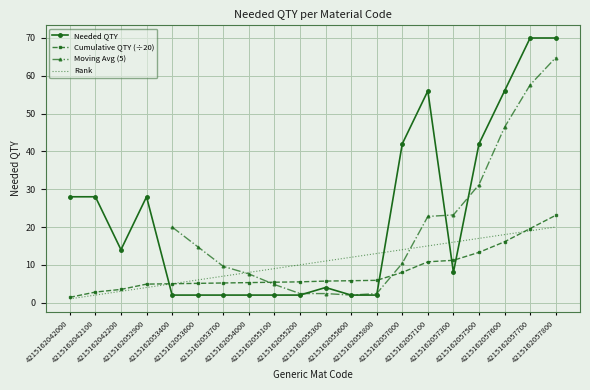

What is the value of the Cumulative QTY (÷20) point at the 20th from the left?

23.1